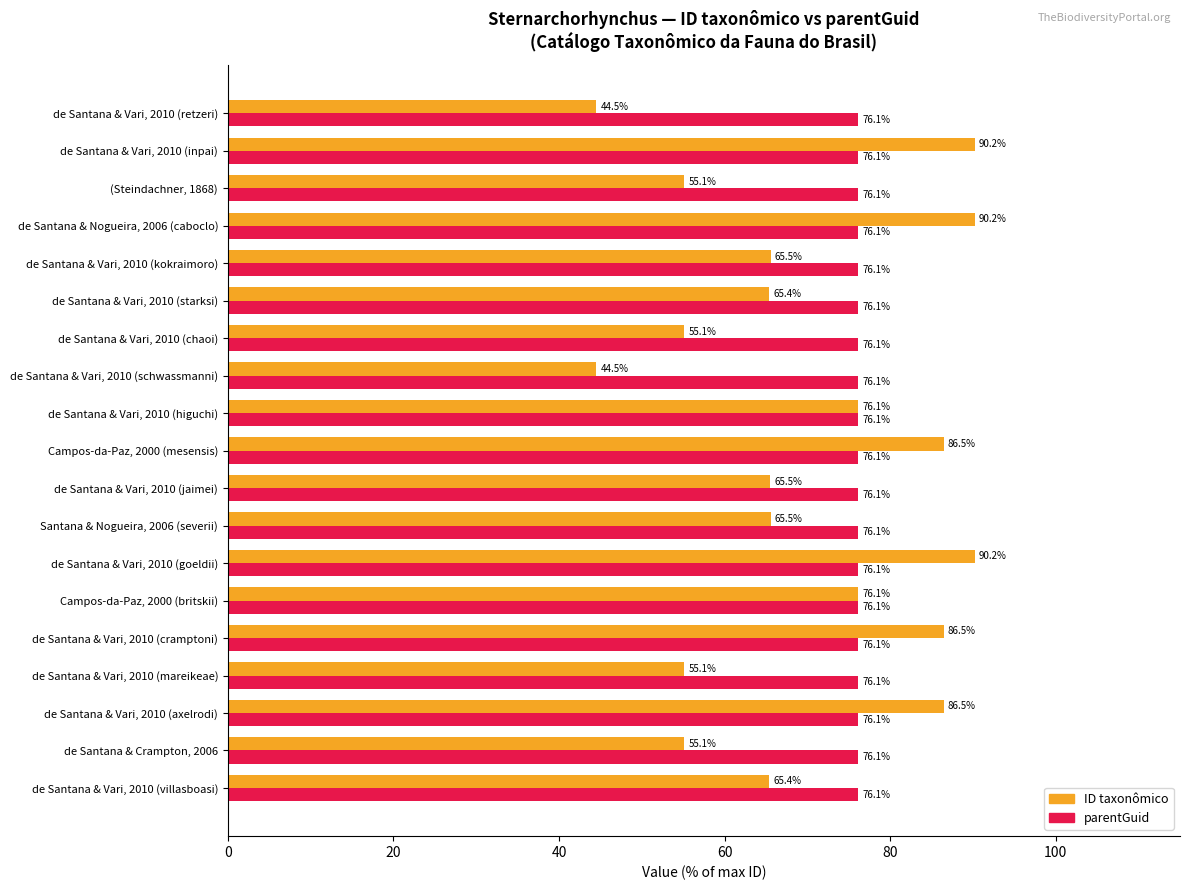

Read the parentGuid value at de Santana & Vari, 2010 (cramptoni).

76.1